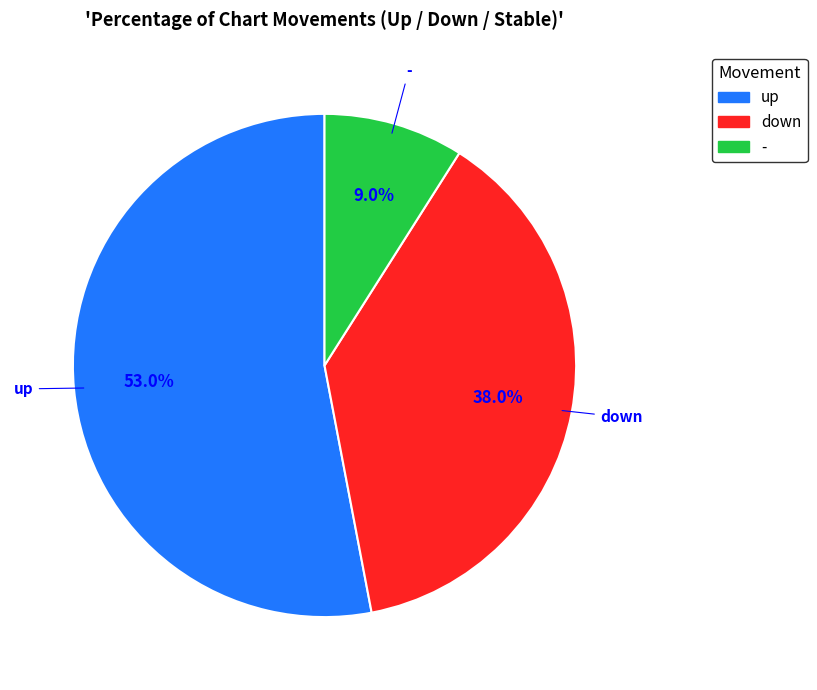

Rank the categories by value from lowest to highest.

-, down, up